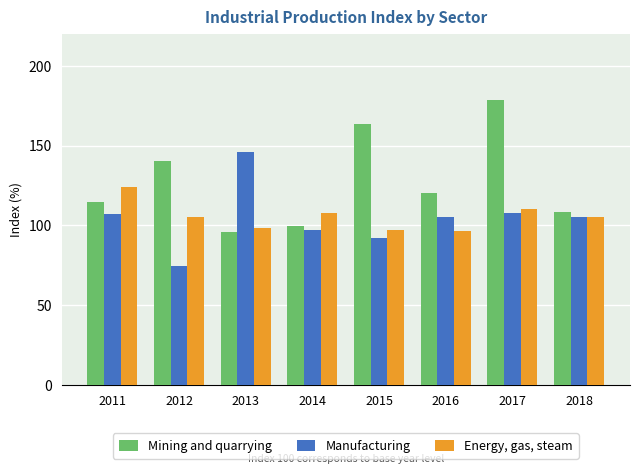

What is the lowest value of the Energy, gas, steam series?

96.5